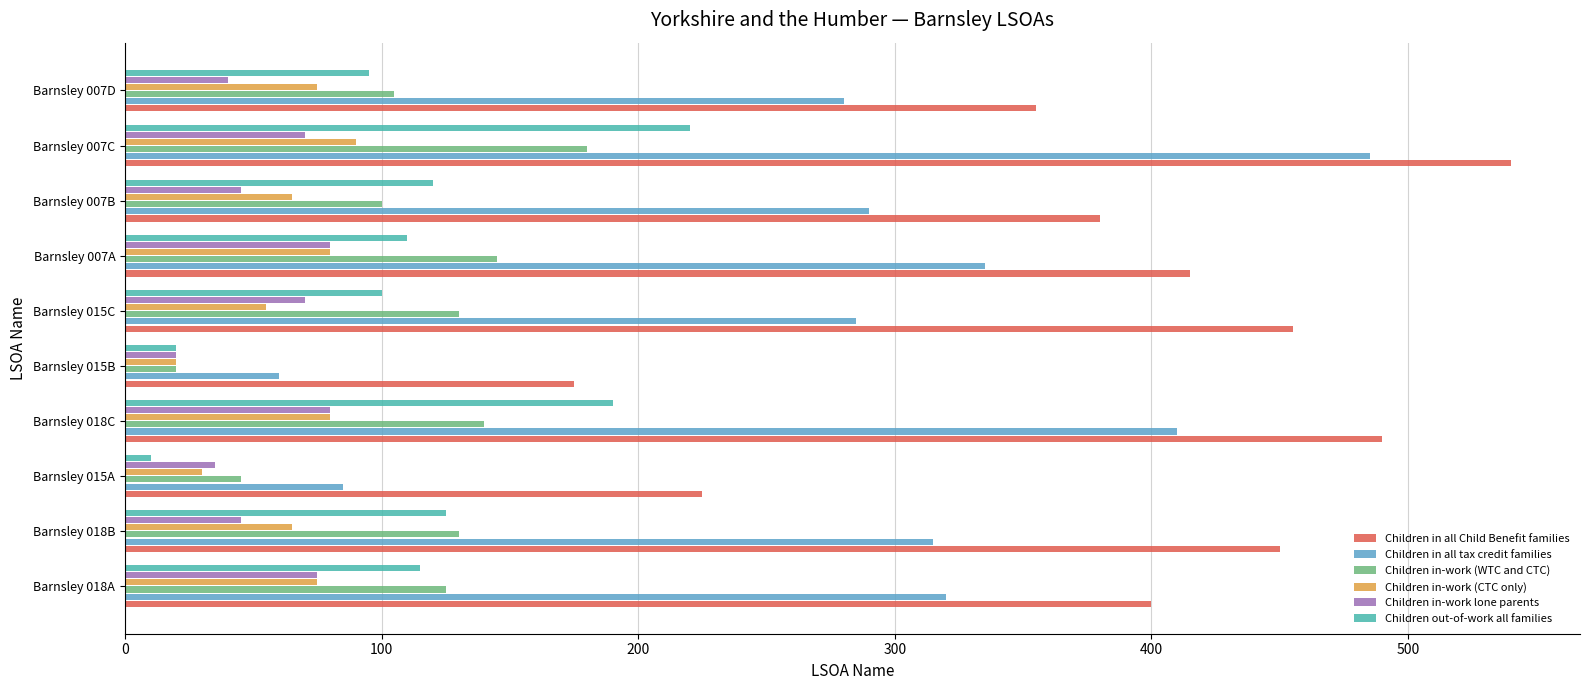

At which category is the sum across all series the highest?

Barnsley 007C